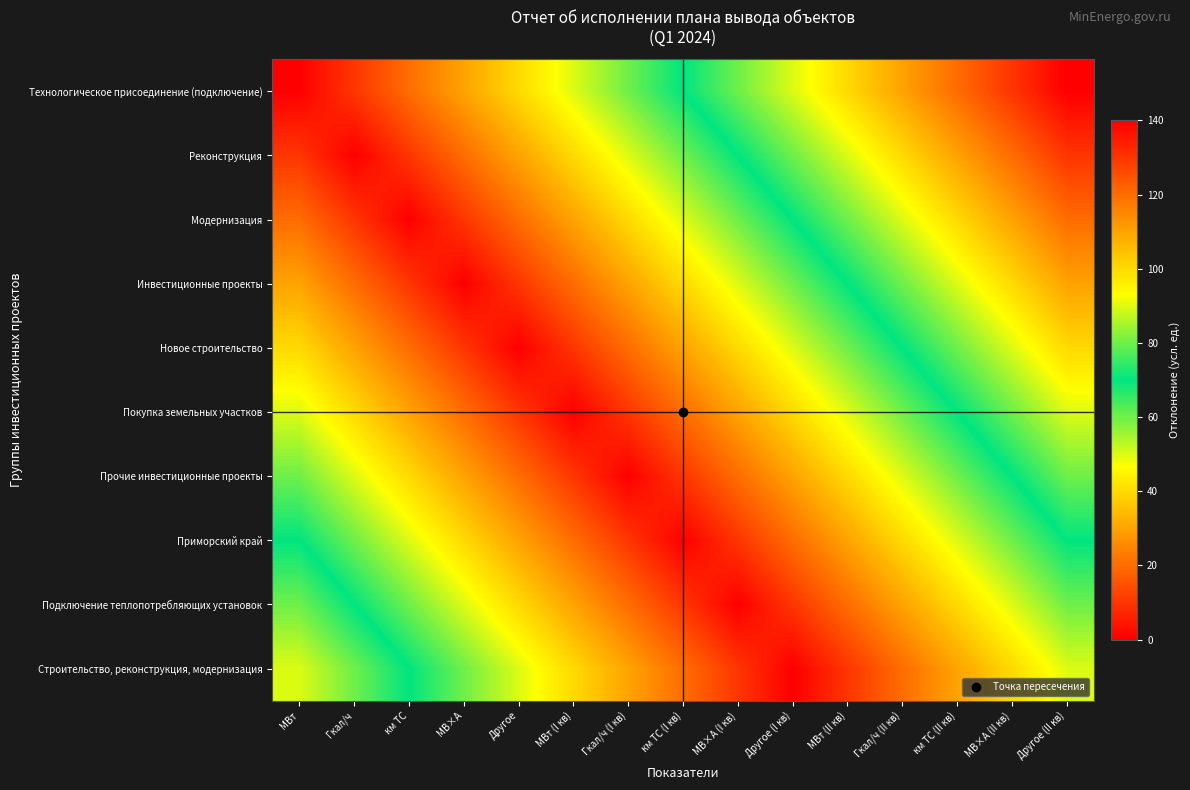

What is the greatest value displayed?

140